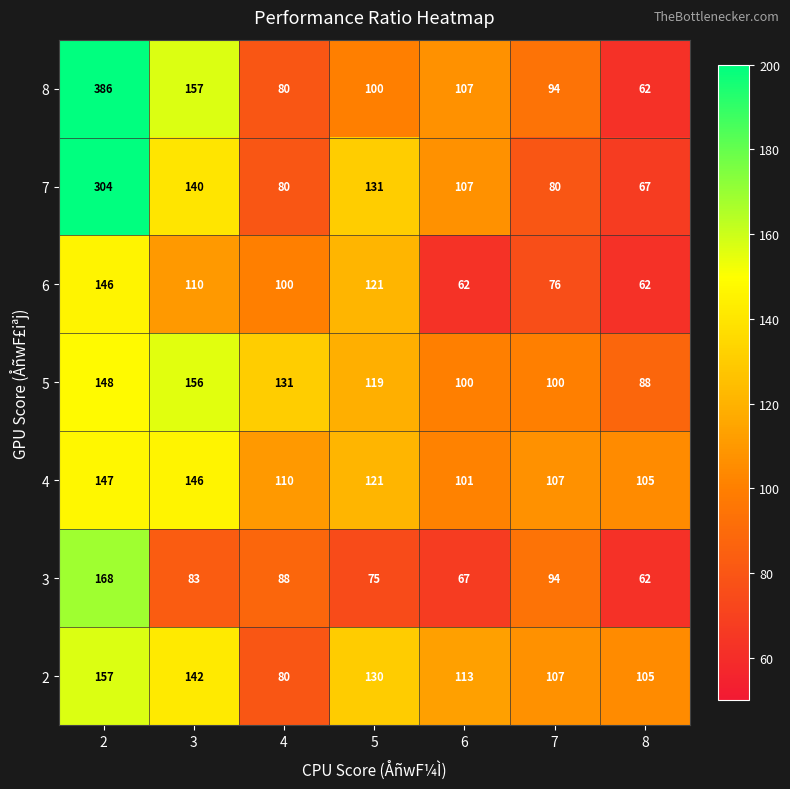

What is the spread (max minus min) of values at 8?

43